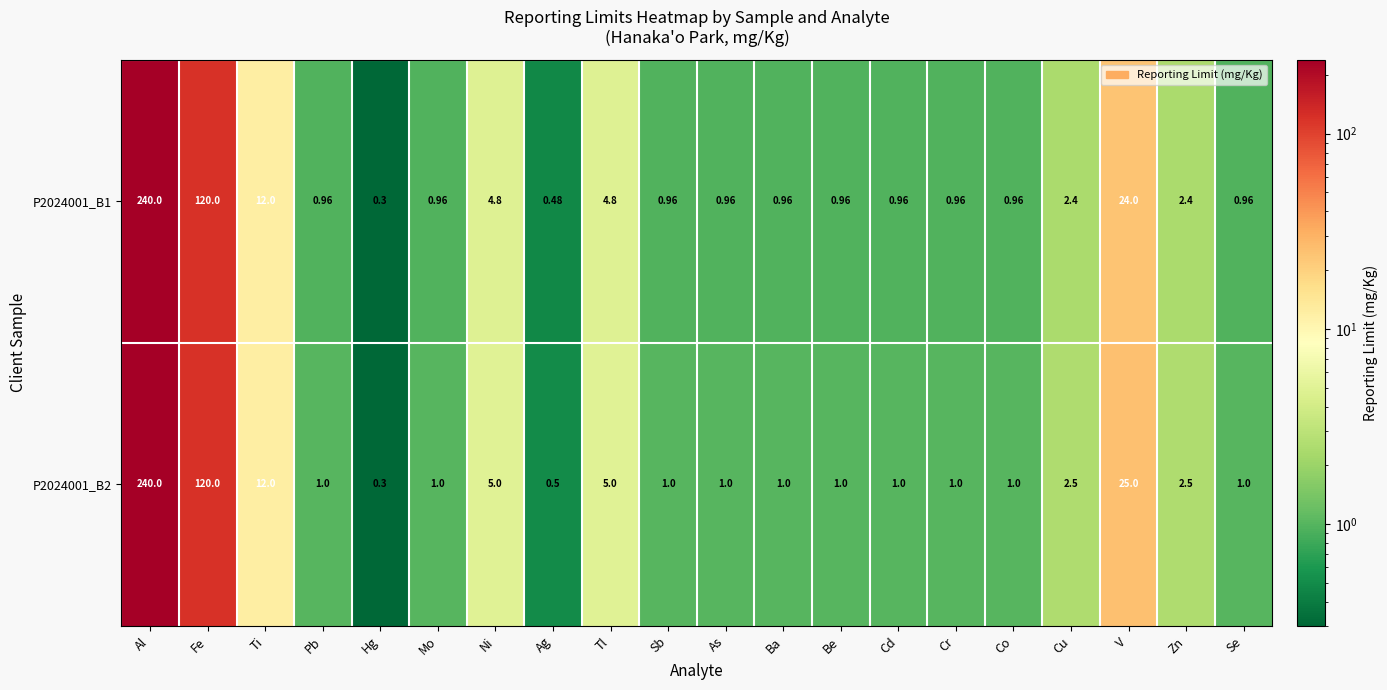

What is the total value across all series at Pb?

2.0